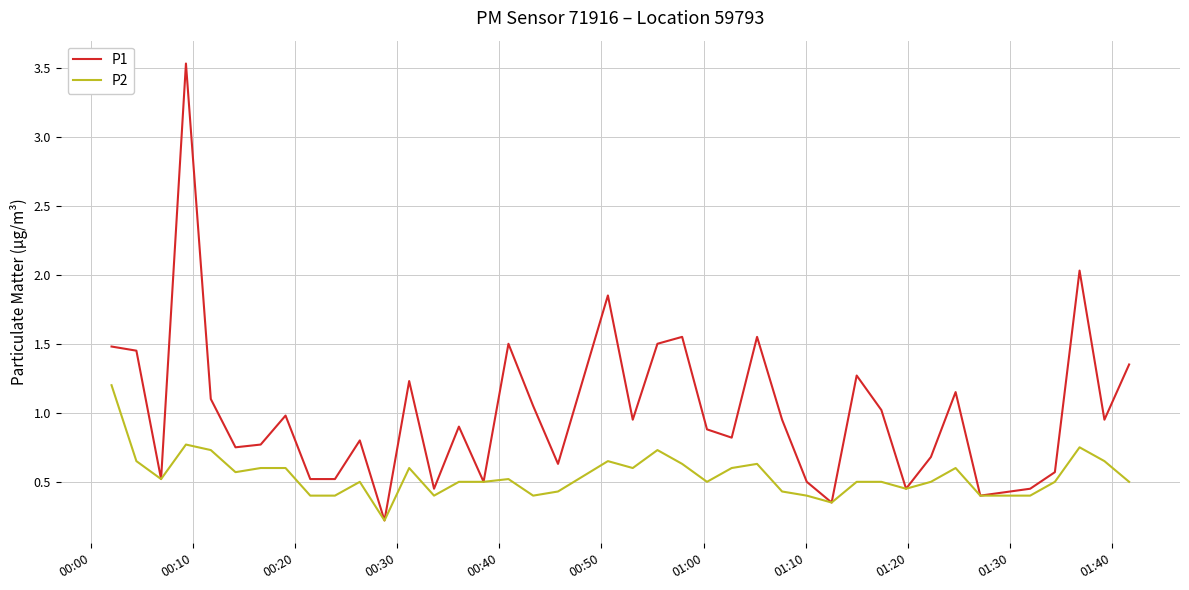

Which series has the largest total across all categories?

P1